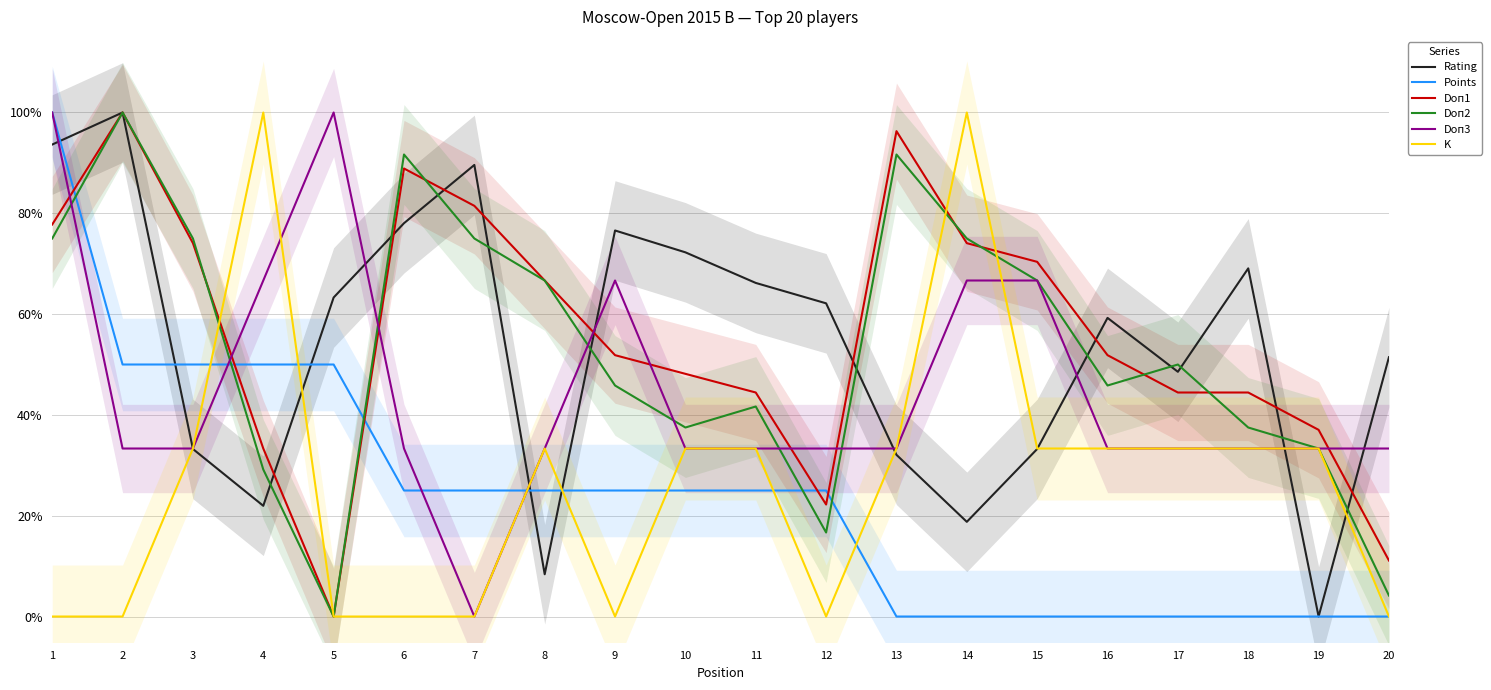

Between 19 and 15, which is larger?

15